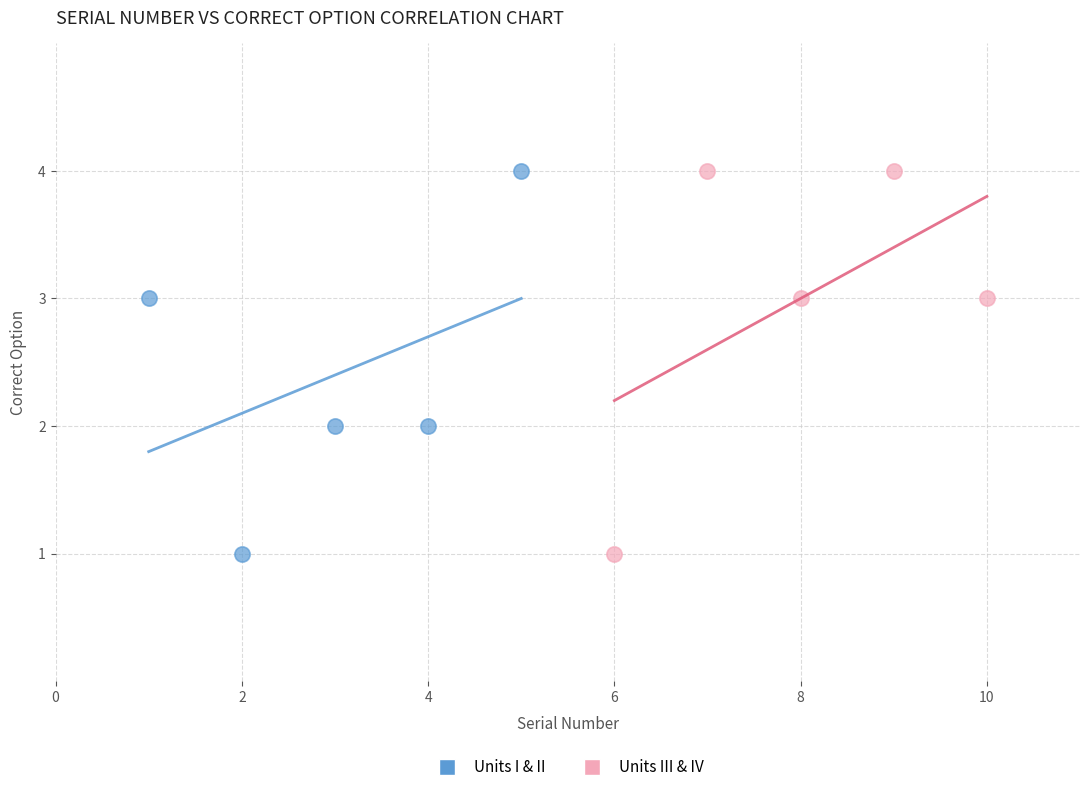

What are all the series names shown in the legend?

Units I & II, Units III & IV